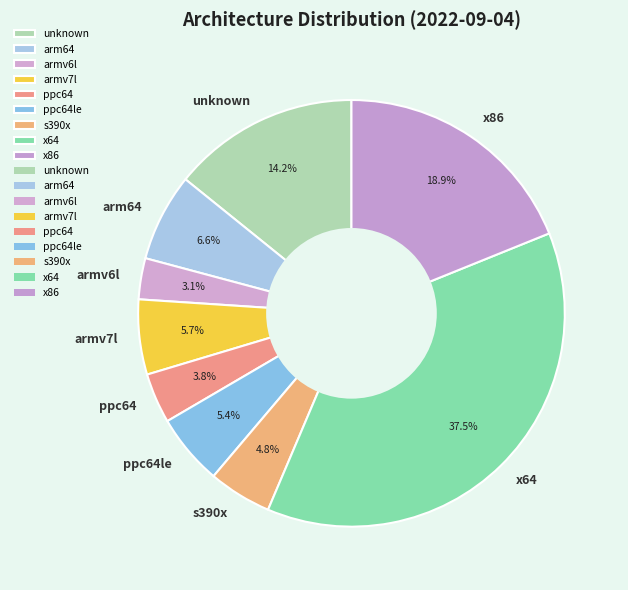

Does ppc64 represent more than half of the total?

No